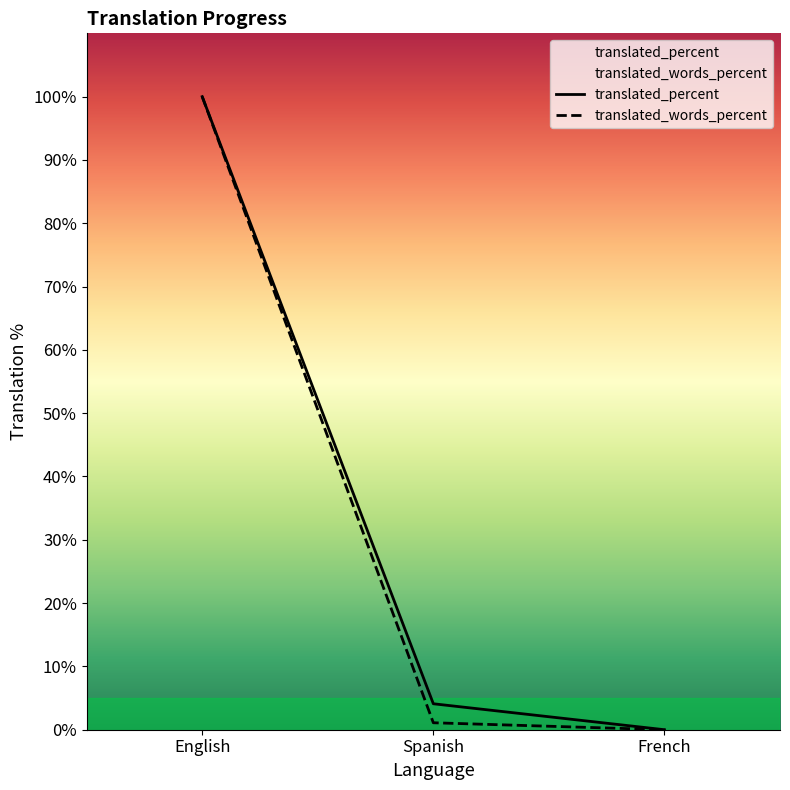

What is the label of the 2nd point from the left?

Spanish